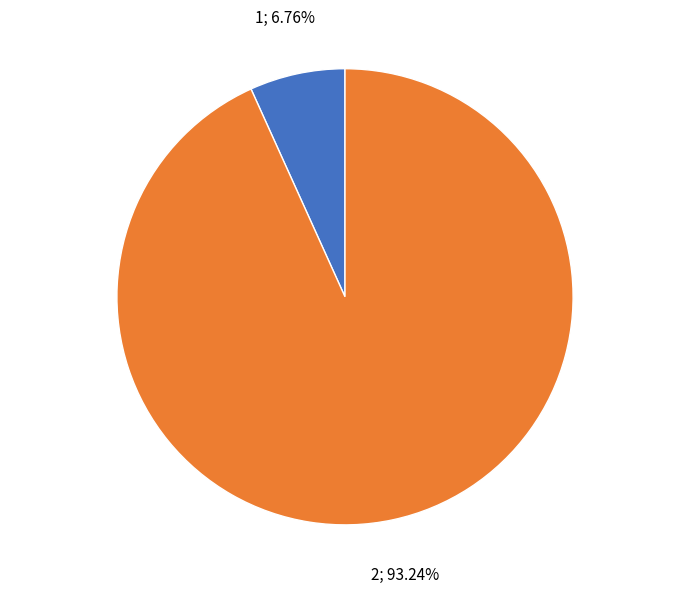

How many slices are in this pie chart?

2